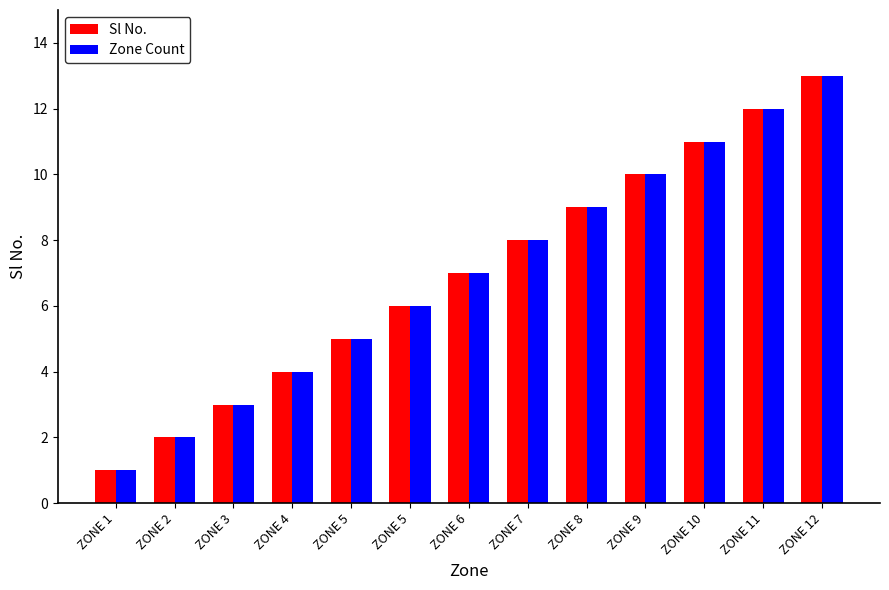

What are all the series names shown in the legend?

Sl No., Zone Count